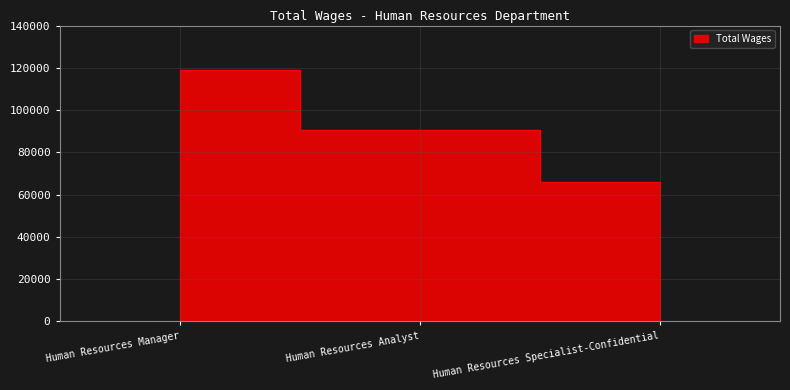

How many data points does each series have?

3